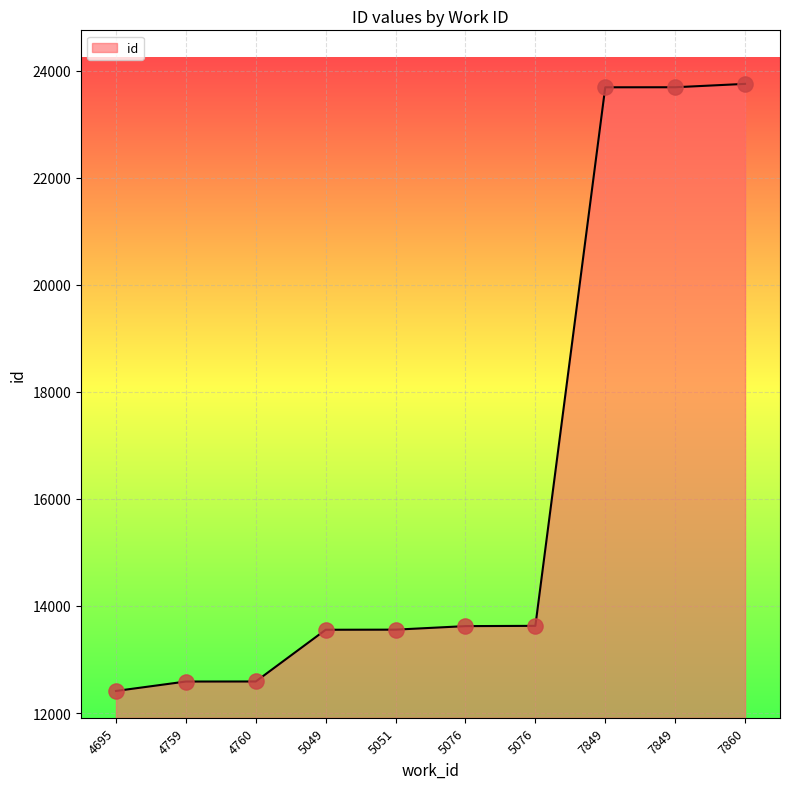

Which has a higher value, 7849 or 7860?

7860